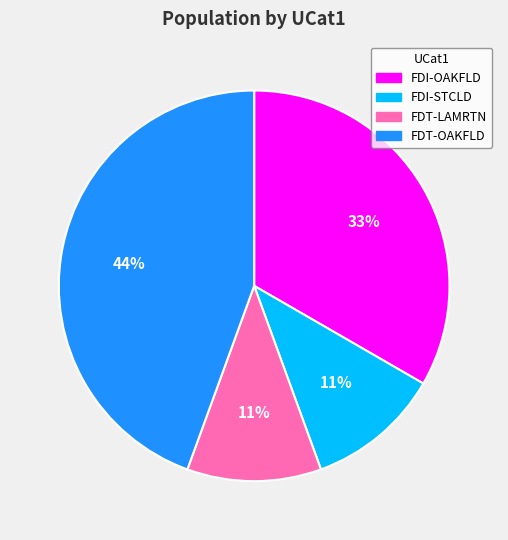

How many slices are in this pie chart?

4